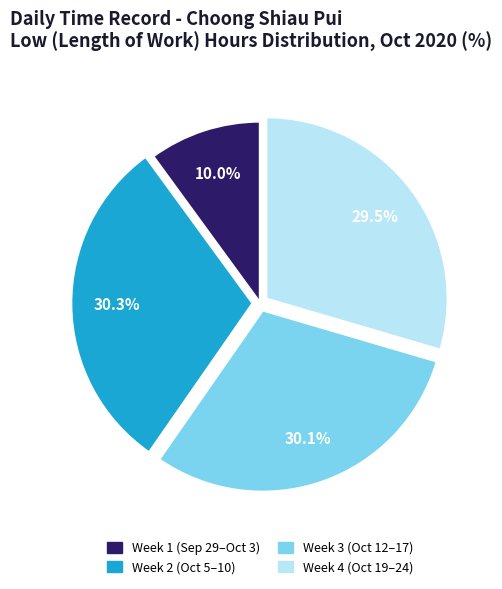

To the nearest percent, what is the average slice percentage?

25%